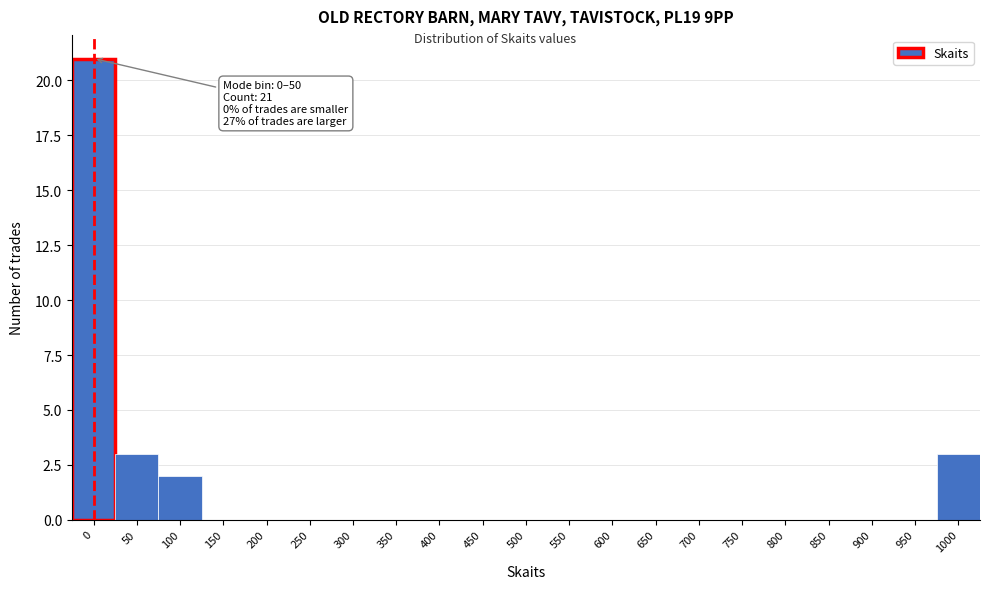

Reading left to right, what are all the values shown in this chart?

0=21	50=3	100=2	150=0	200=0	250=0	300=0	350=0	400=0	450=0	500=0	550=0	600=0	650=0	700=0	750=0	800=0	850=0	900=0	950=0	1000=3